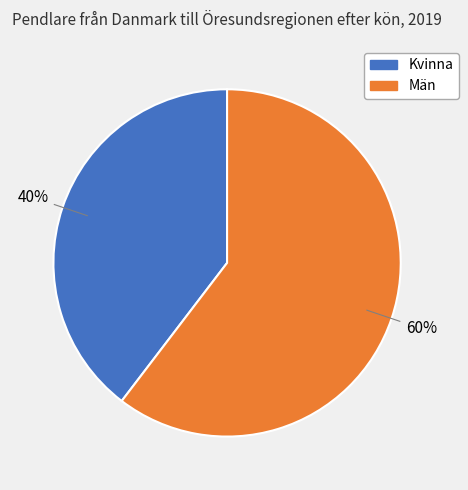

Approximately how many times larger is the value at Kvinna compared to Män?

0.7